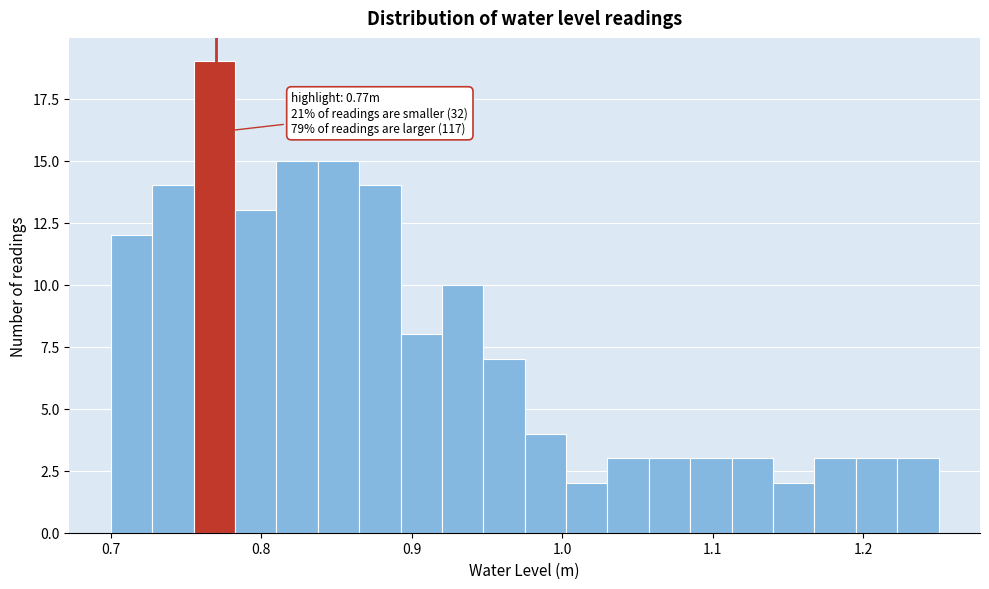

Around what value on the x-axis is the tallest bar? Give the approximate position of its centre, as read against the axis.

0.77